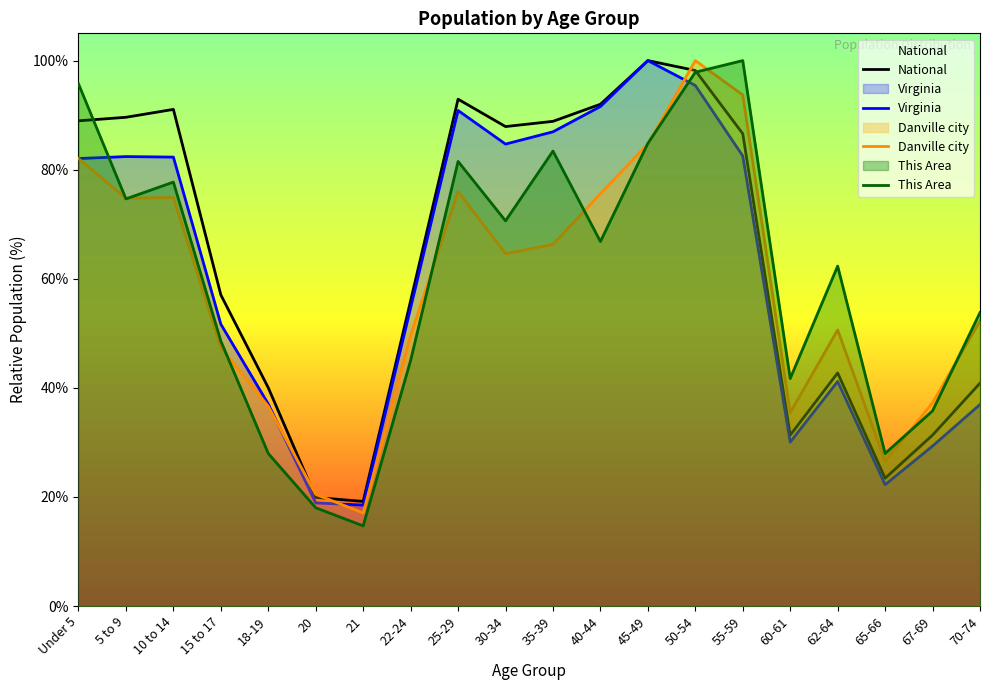

Where does the National series first go above 86?

Under 5